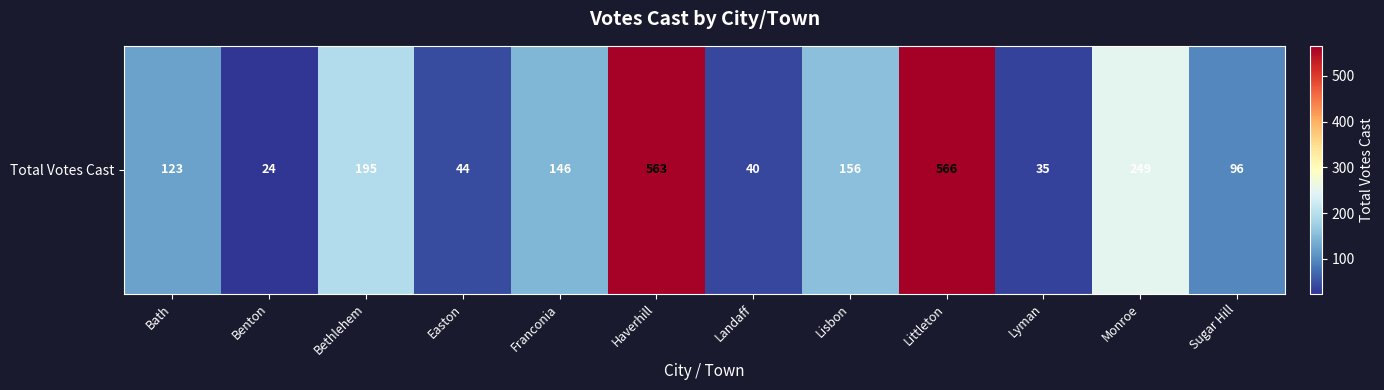

The chart shows a value of 19 at Landaff. True or false?

False